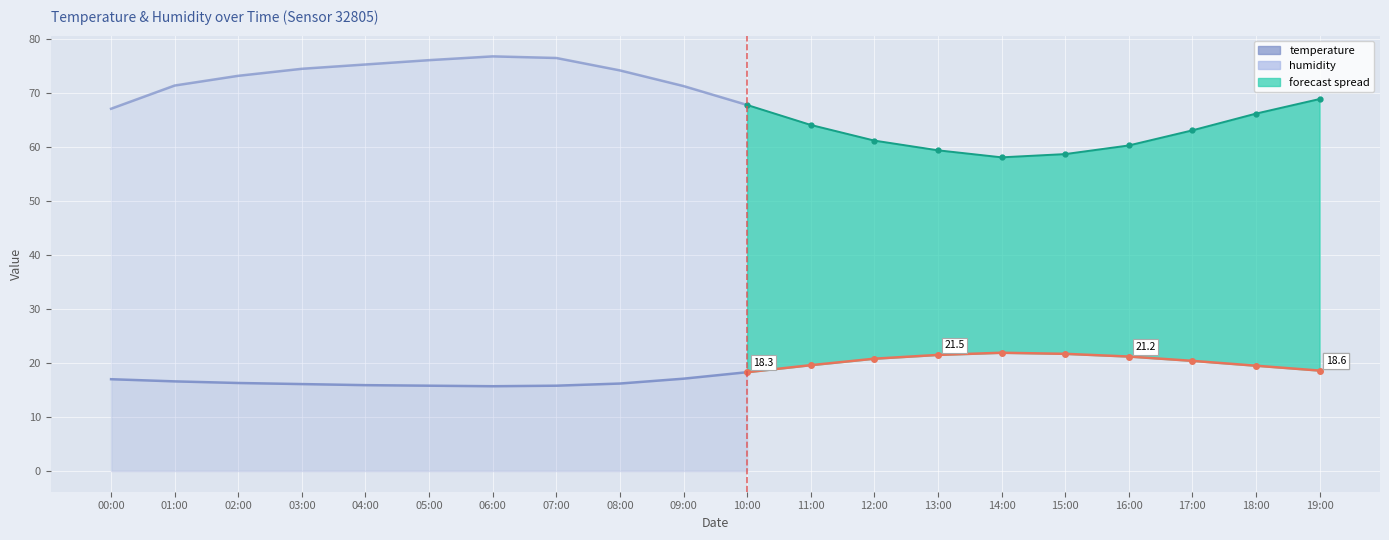

Which series has the widest spread of values?

humidity